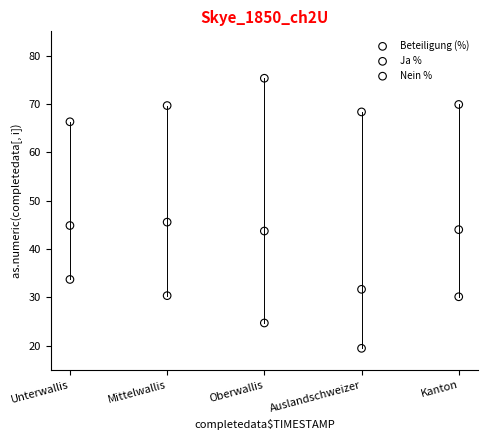

Which series reaches the minimum Y coordinate?

Beteiligung (%)